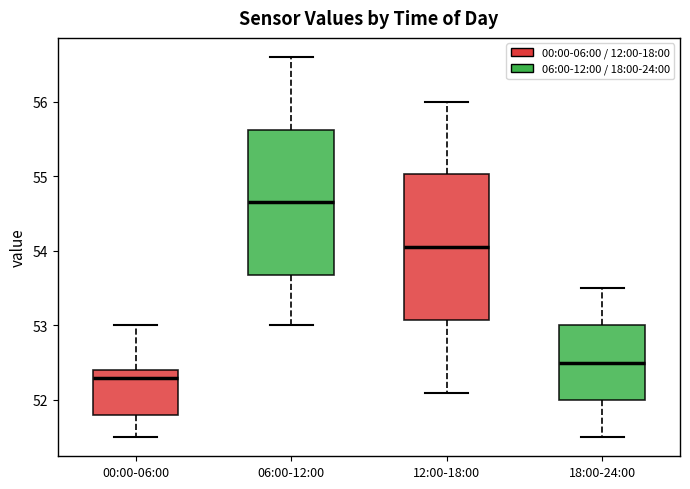

Reading left to right, transcribe this box plot: for each box, give where its median line is, the range the box spans, and where its two whiskers end, as read against the y-axis. The values are not printed on the chart, so give them approximately, as read against the axis.

00:00-06:00: median 52.3, box 51.8 to 52.4, whiskers 51.5 to 53.0
06:00-12:00: median 54.7, box 53.7 to 55.6, whiskers 53.0 to 56.6
12:00-18:00: median 54.1, box 53.1 to 55.0, whiskers 52.1 to 56.0
18:00-24:00: median 52.5, box 52.0 to 53.0, whiskers 51.5 to 53.5